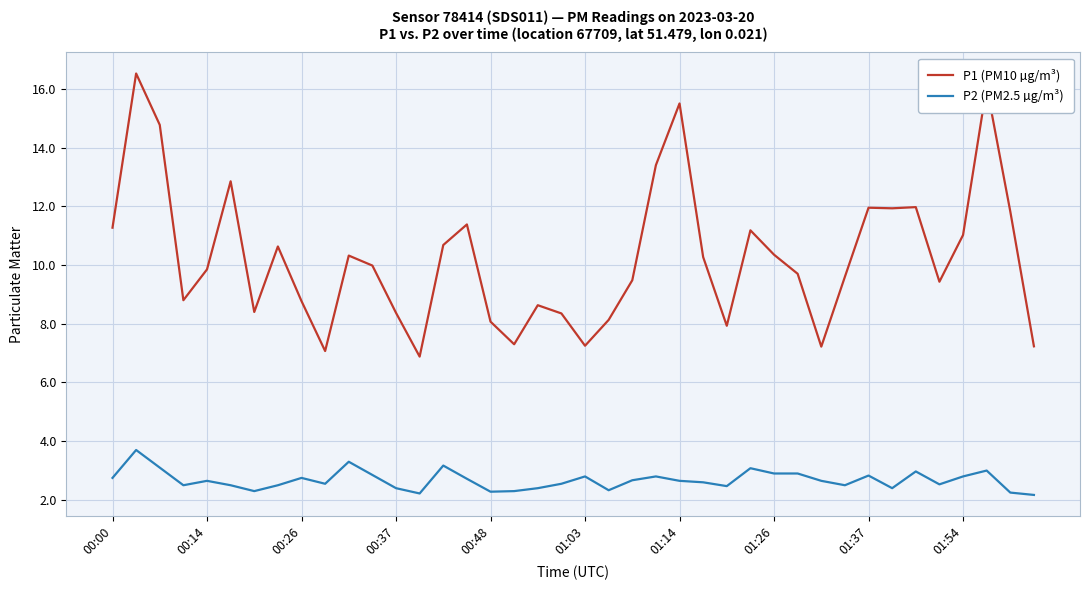

What is the difference between the maximum and minimum values in the P2 (PM2.5 µg/m³) series?

1.5